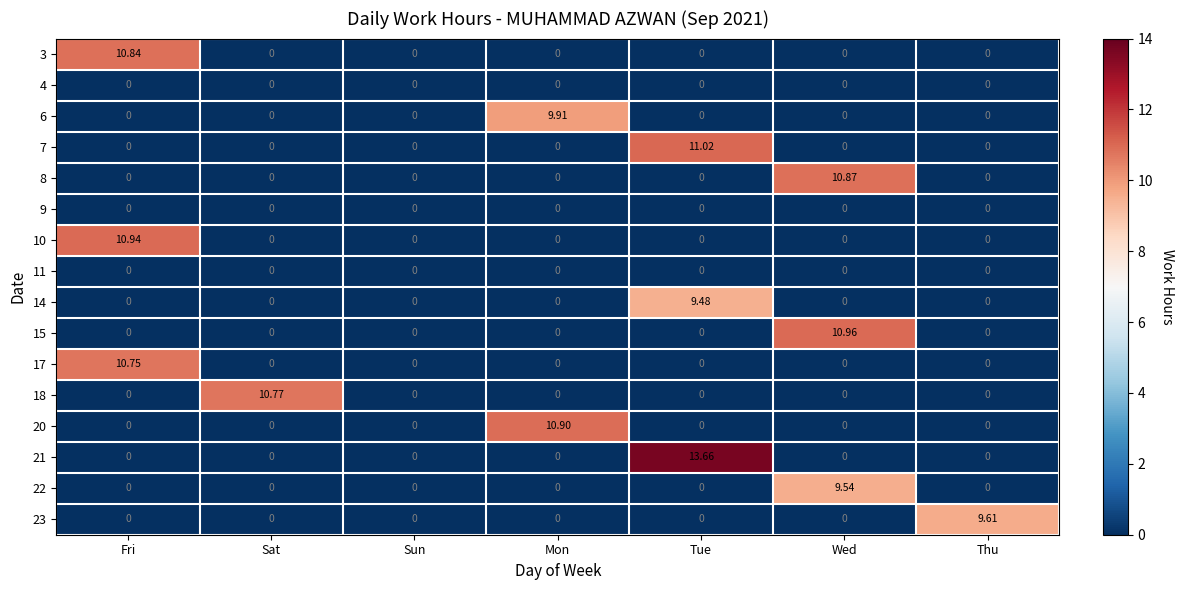

Which category has the highest value across all series?

Tue